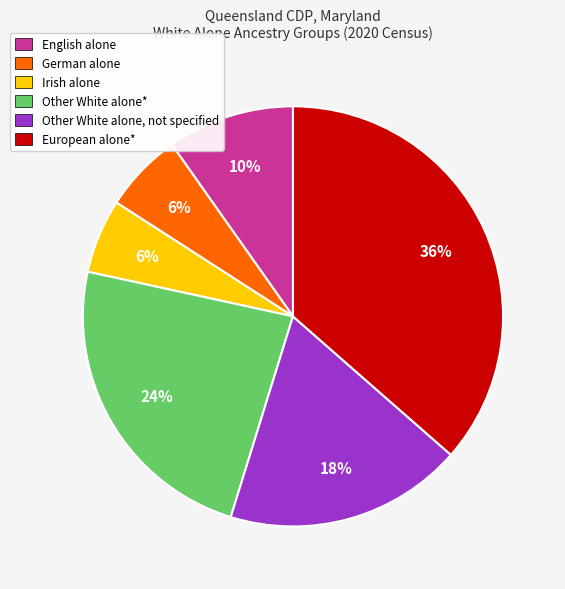

What is the largest slice in the pie chart?

European alone*